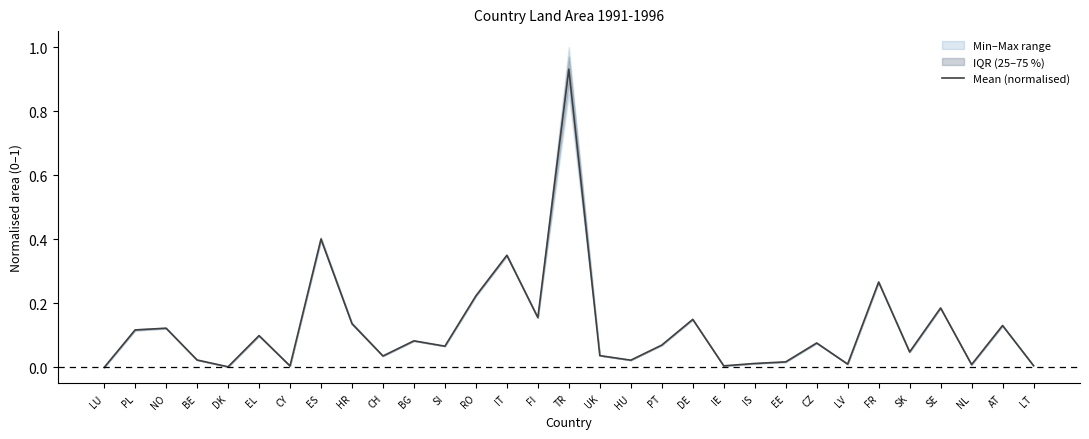

What is the difference between the second highest and second lowest values?

0.4